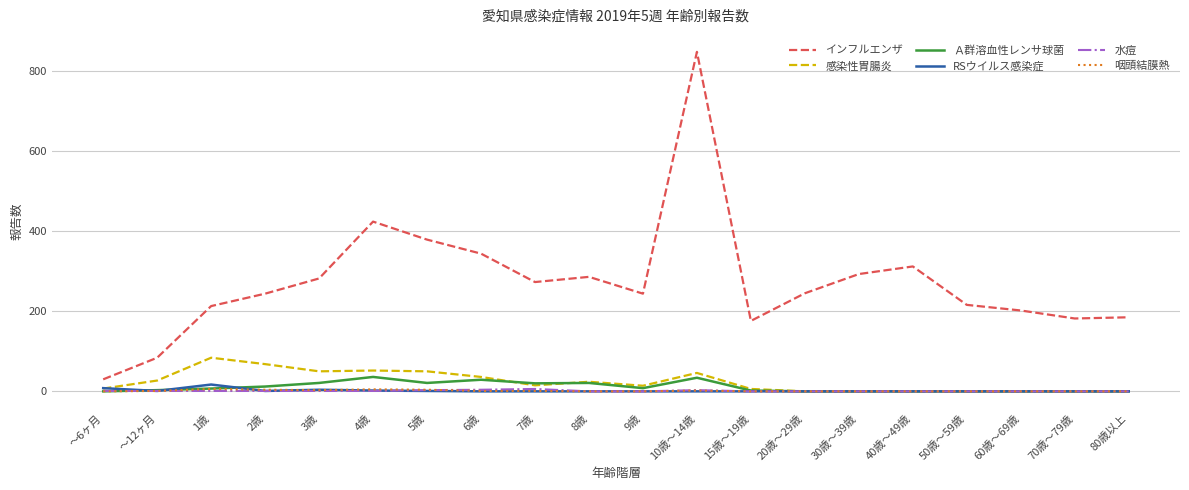

True or false: Ａ群溶血性レンサ球菌 and インフルエンザ cross at least once.

False